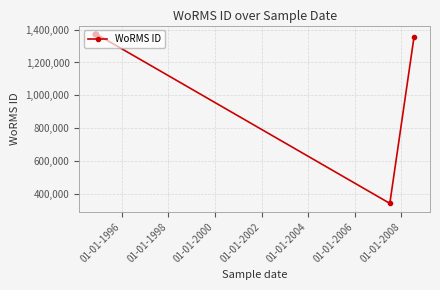

Is this an area chart (filled region under the line)?

No